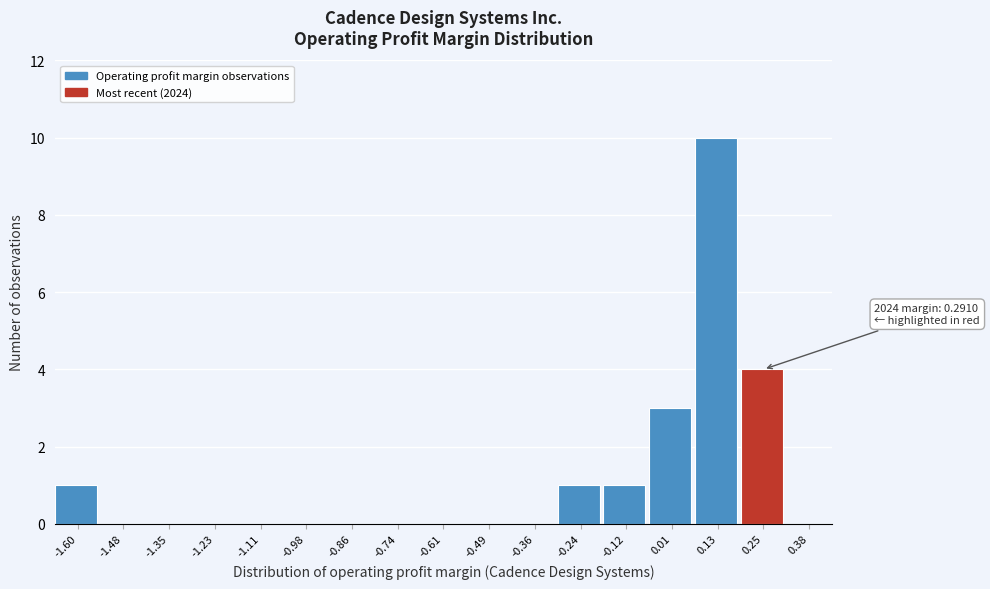

Reading right to left, extract all data points from this chart.

0.38=0	0.25=4	0.13=10	0.01=3	-0.12=1	-0.24=1	-0.36=0	-0.49=0	-0.61=0	-0.74=0	-0.86=0	-0.98=0	-1.11=0	-1.23=0	-1.35=0	-1.48=0	-1.60=1